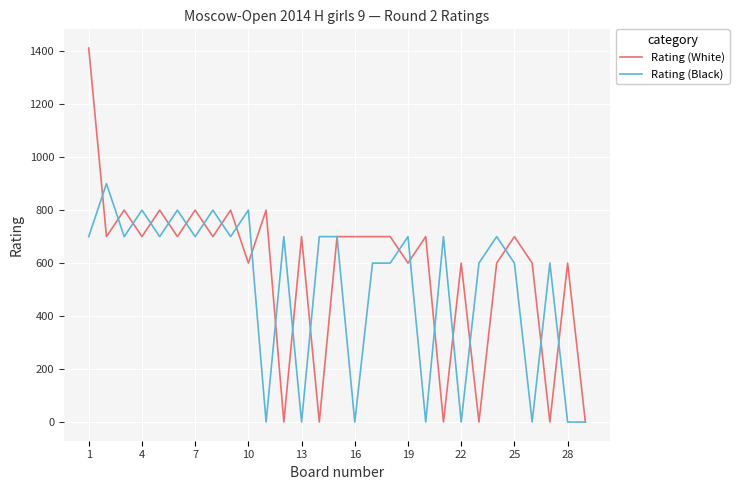

Reading right to left, extract all data points from this chart.

Rating (White): 0	600	0	600	700	600	0	600	0	700	600	700	700	700	700	0	700	0	800	600	800	700	800	700	800	700	800	700	1412
Rating (Black): 0	0	600	0	600	700	600	0	700	0	700	600	600	0	700	700	0	700	0	800	700	800	700	800	700	800	700	900	700